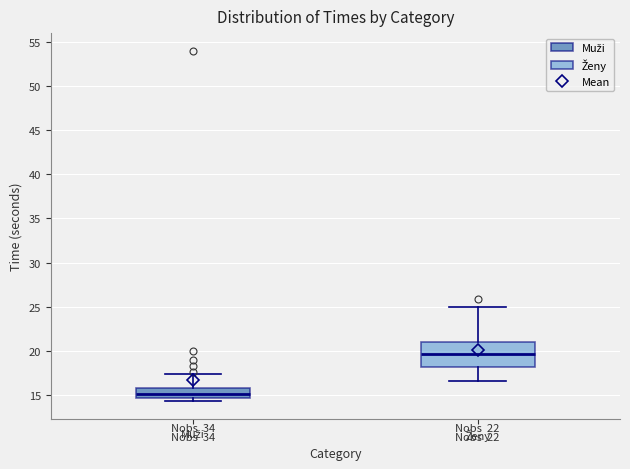

Comparing the boxes themselves (not the whiskers), which one is the tallest?

Ženy